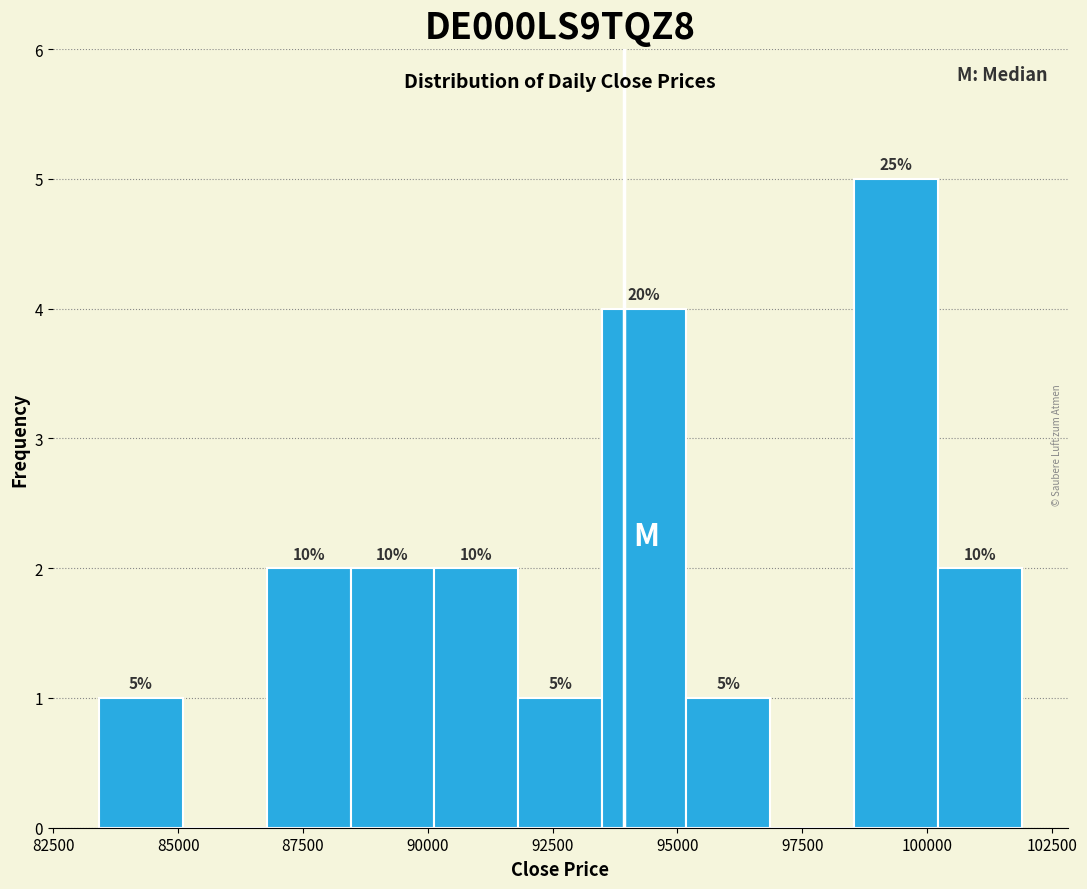

Around what value on the x-axis is the tallest bar? Give the approximate position of its centre, as read against the axis.

99500